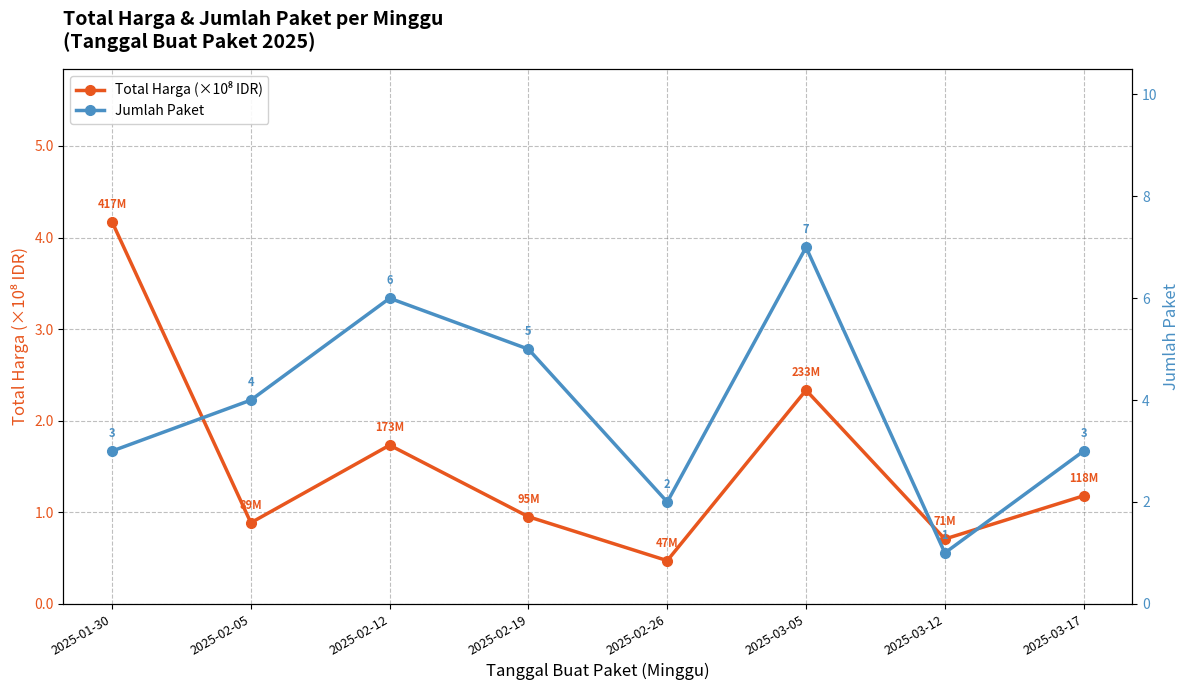

After their last crossing, which series has the higher values: Jumlah Paket or Total Harga (×10⁸ IDR)?

Jumlah Paket